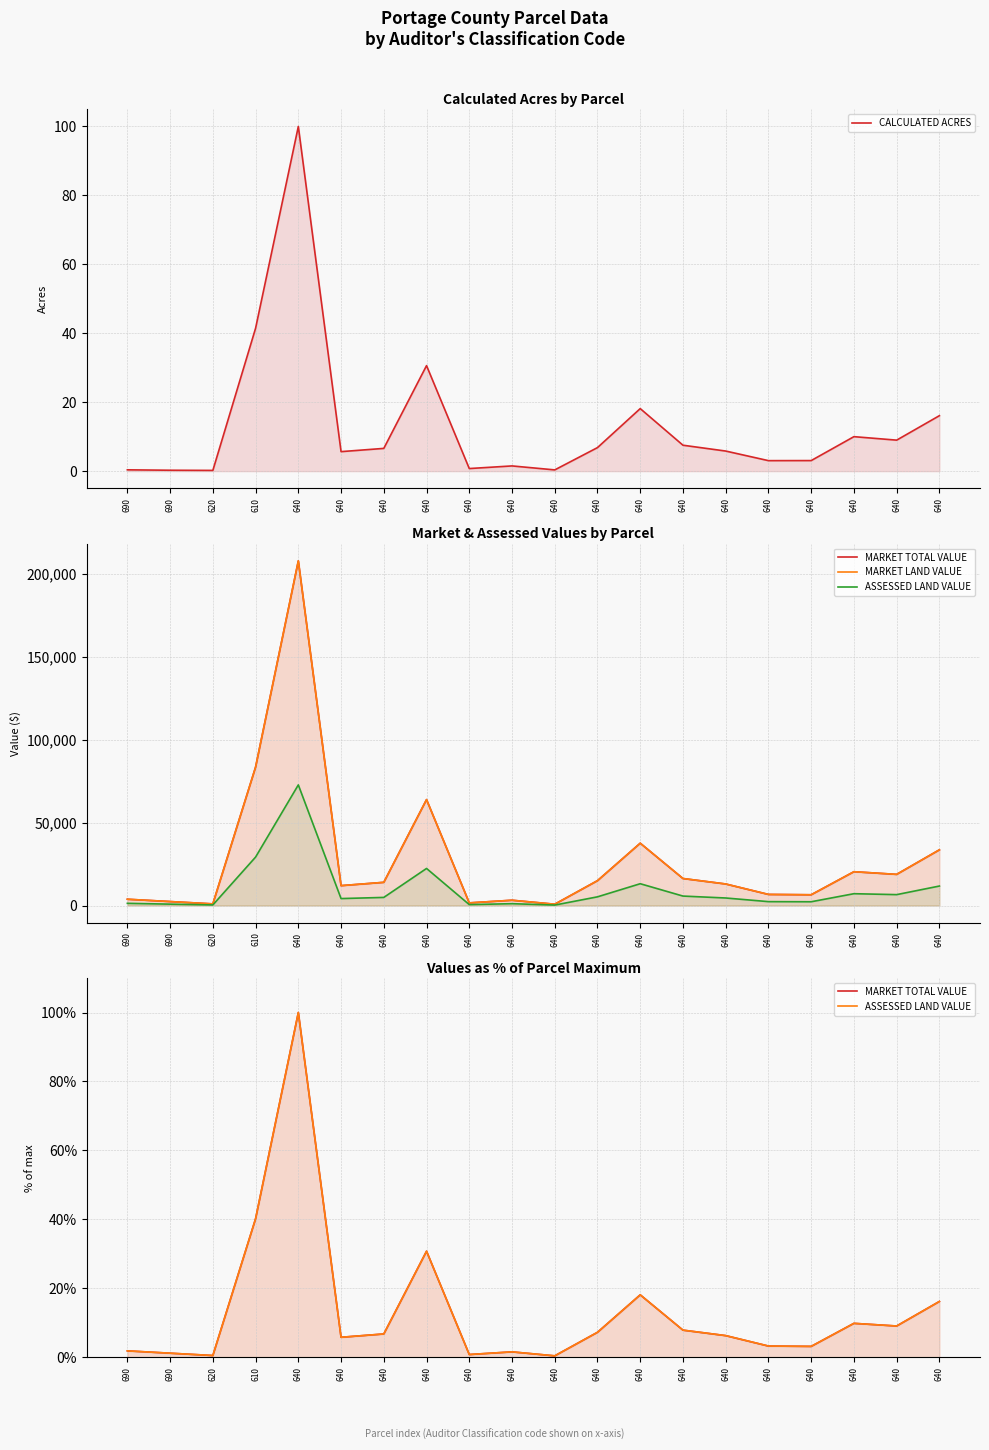

What is the spread (max minus min) of values at 640?

207800.1